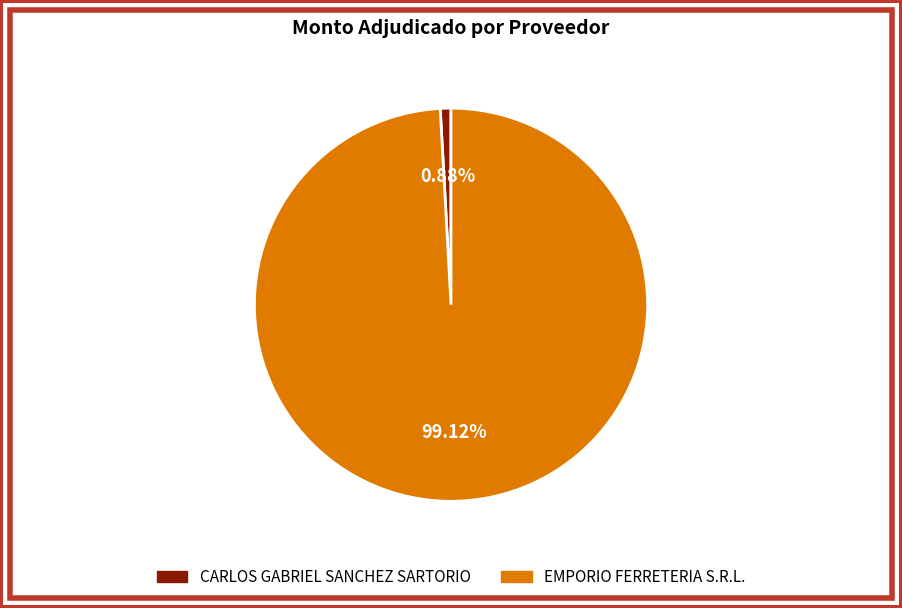

Which category has the smallest portion of the pie?

CARLOS GABRIEL SANCHEZ SARTORIO